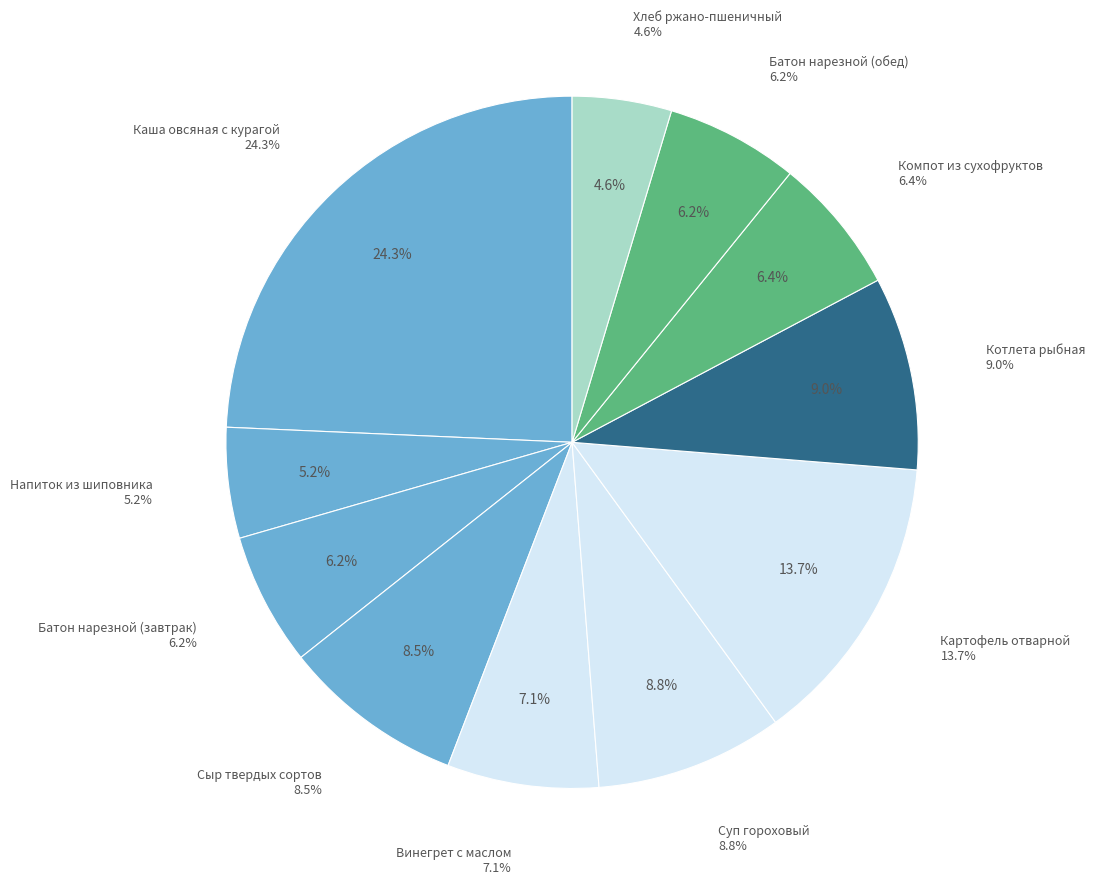

How many slices are in this pie chart?

11